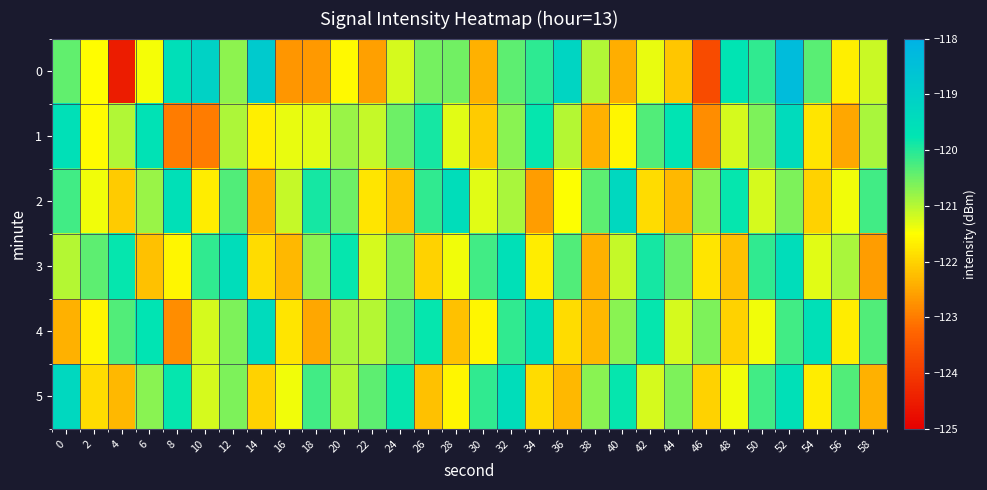

Rank the series by their maximum value, from lowest to highest.

3, 1, 4, 2, 5, 0